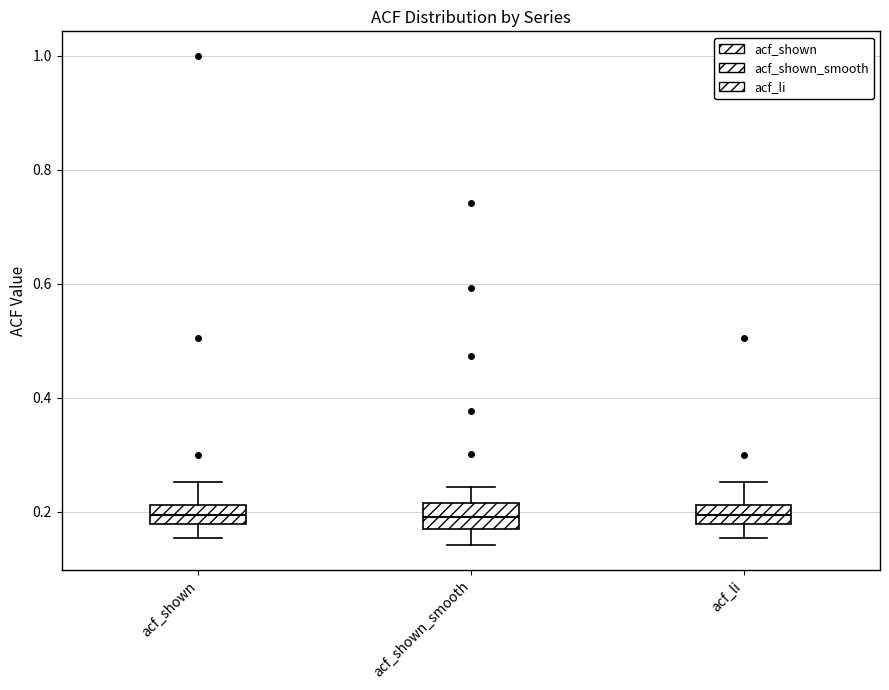

Reading left to right, read every box against the y-axis: the position of its median line, the range the box covers, and the ends of its whiskers. The values are not printed on the chart, so give them approximately, as read against the axis.

acf_shown: median 0.20, box 0.18 to 0.22, whiskers 0.16 to 0.26
acf_shown_smooth: median 0.20, box 0.16 to 0.22, whiskers 0.14 to 0.24
acf_li: median 0.20, box 0.18 to 0.22, whiskers 0.16 to 0.26